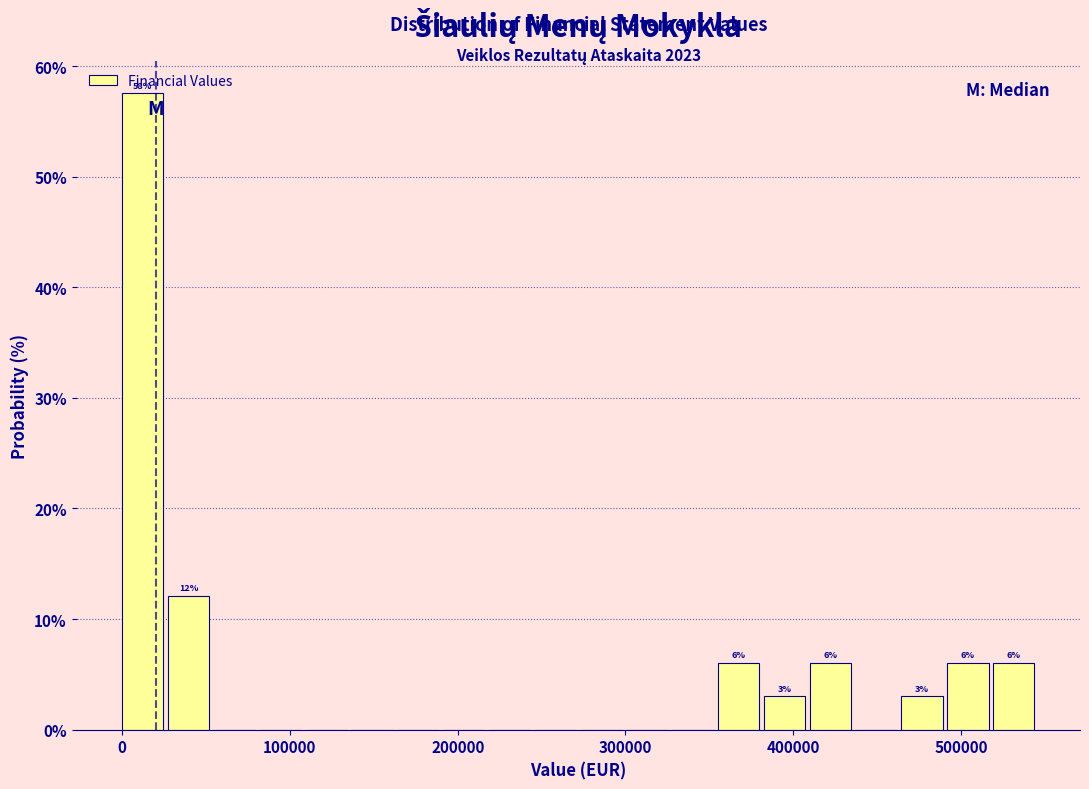

Around what value on the x-axis is the tallest bar? Give the approximate position of its centre, as read against the axis.

10000